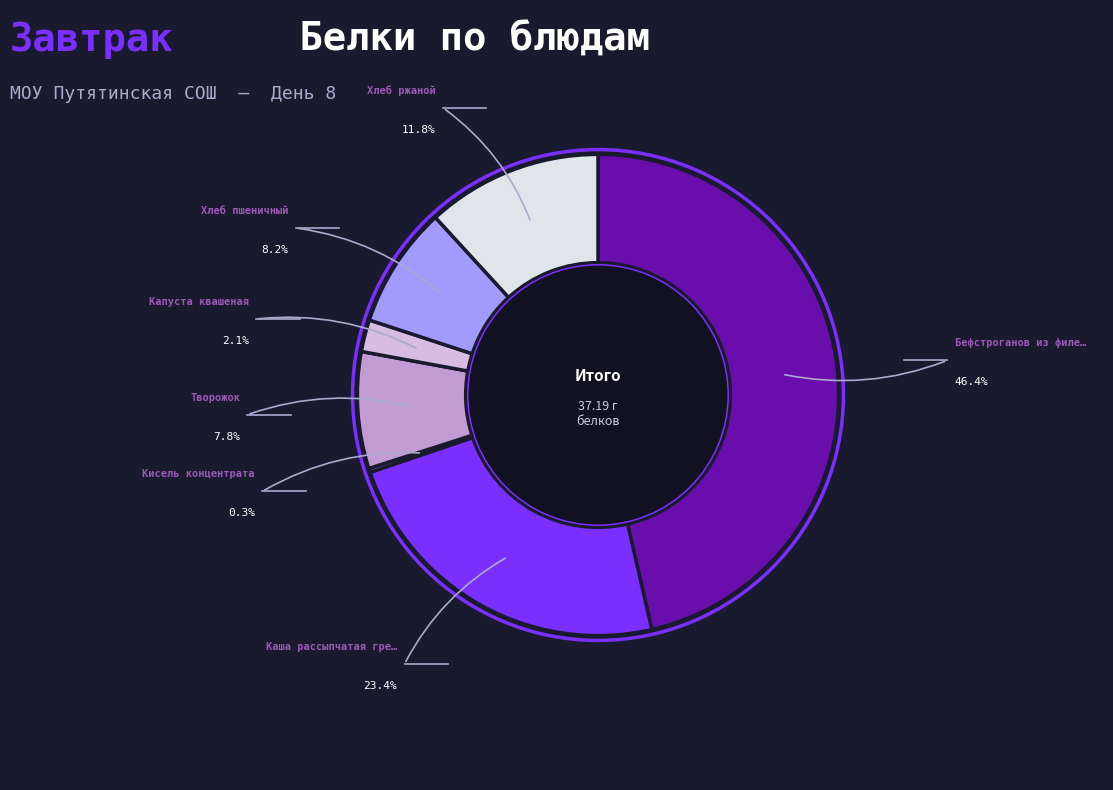

Does any single category account for the majority?

No